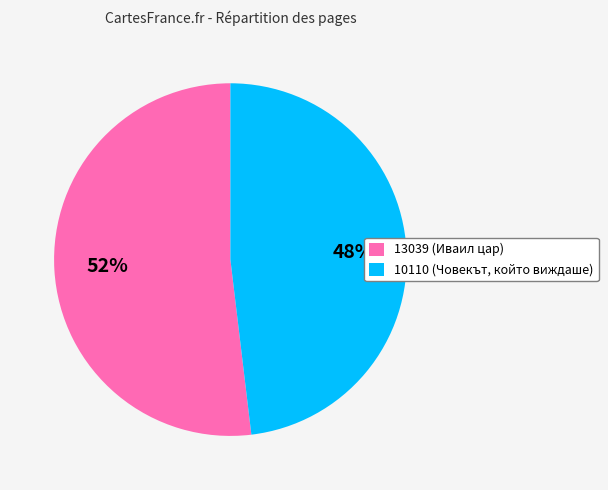

Is the sum of 10110 and 13039 greater than half?

Yes